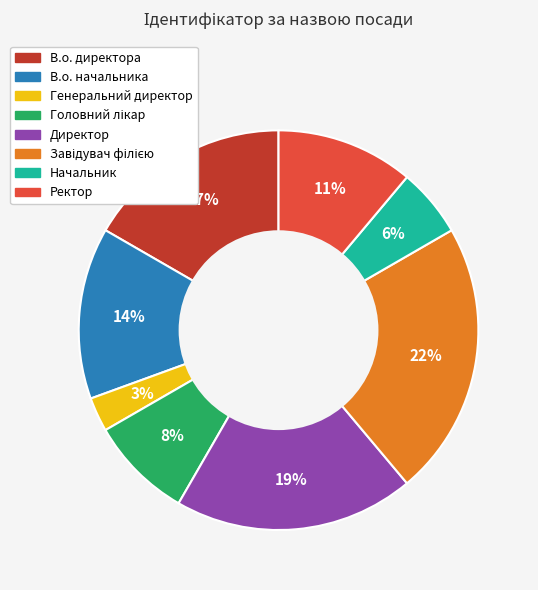

To the nearest percent, what is the average slice percentage?

12%